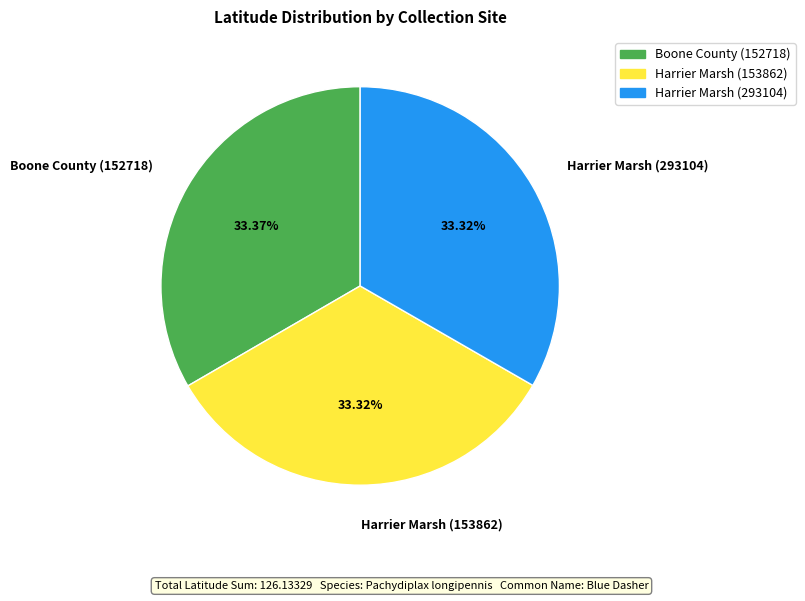

What percentage is the Harrier Marsh (153862) slice, to the nearest percent?

33%